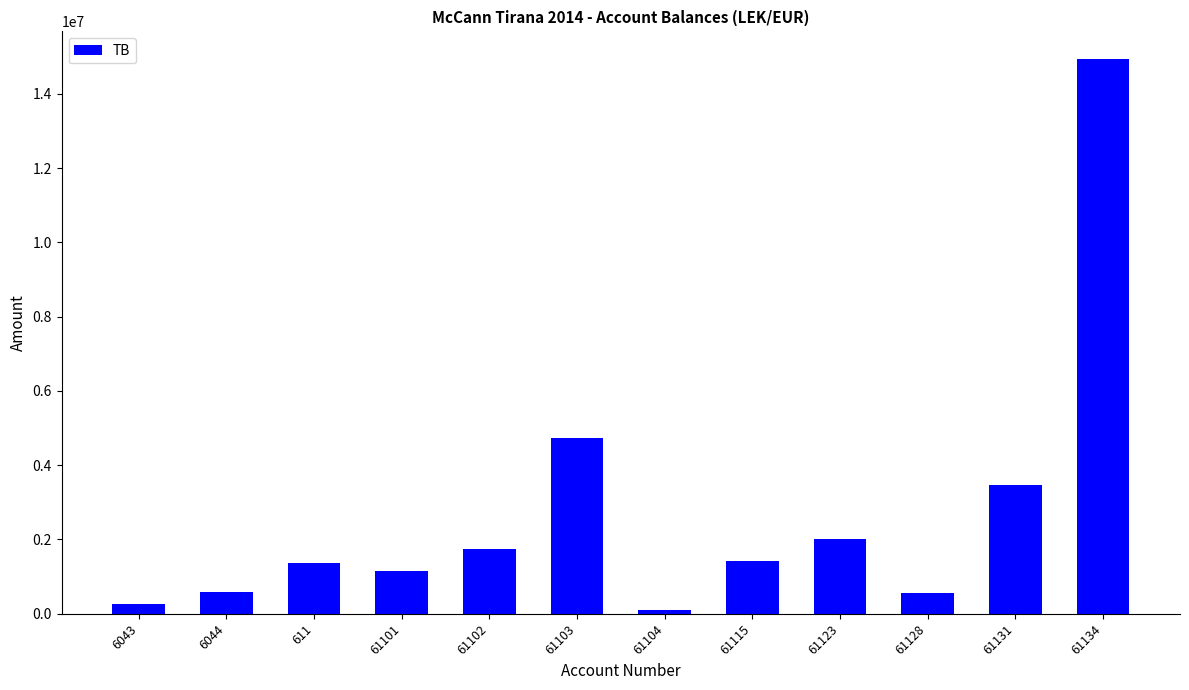

What is the difference between the second highest and minimum values?

4629166.9